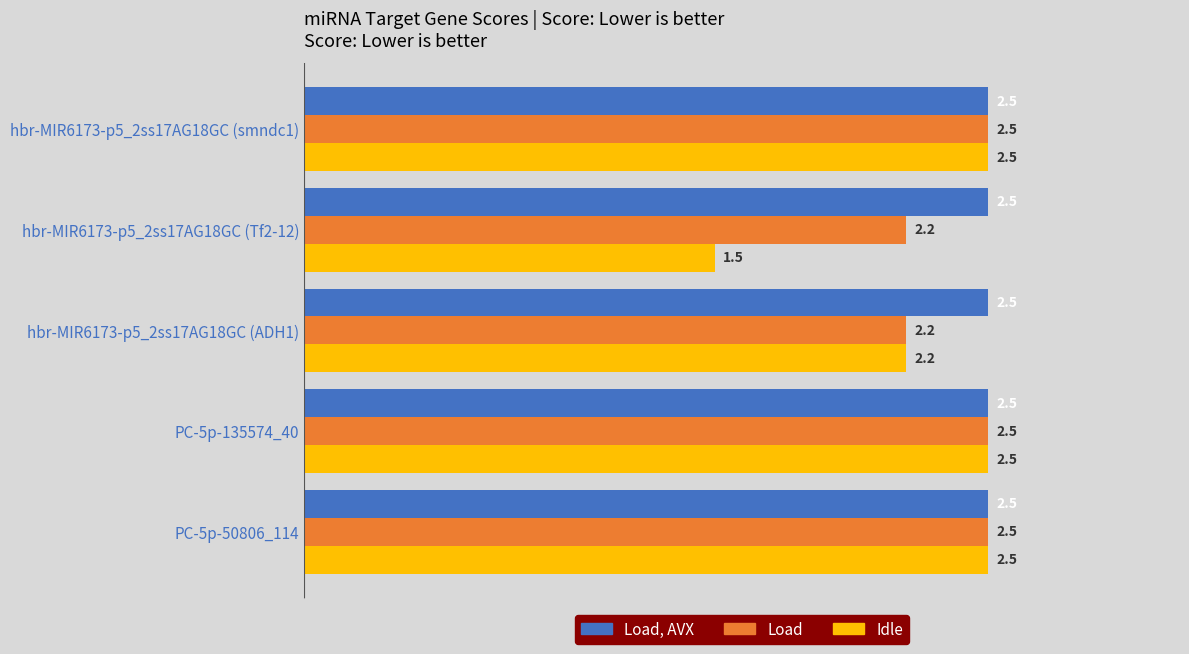

Which series has the widest spread of values?

Idle